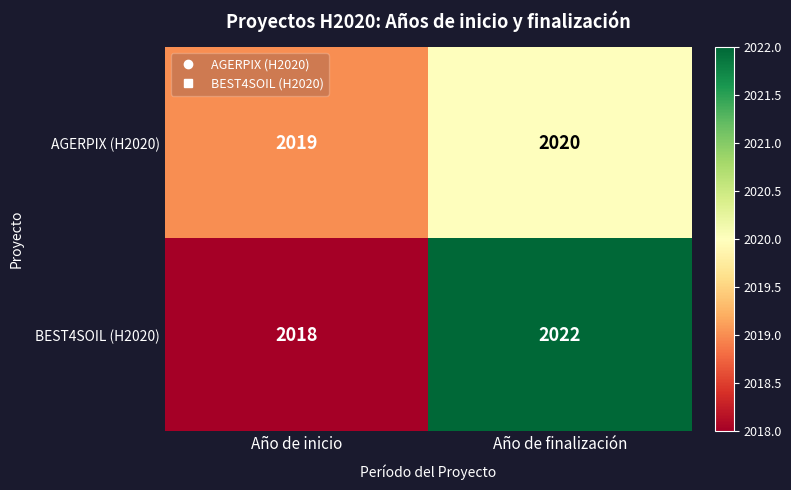

What is the maximum value for BEST4SOIL (H2020)?

2022